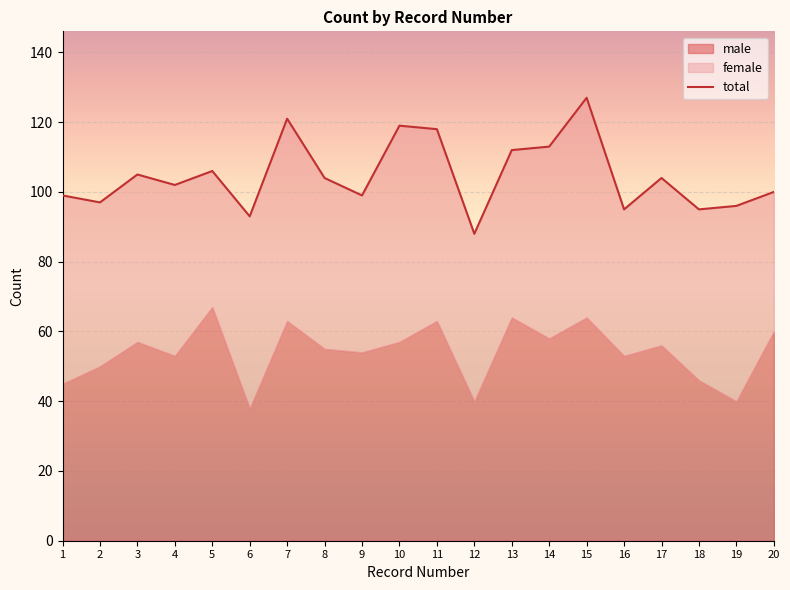

At which label is male closest to 52?

4